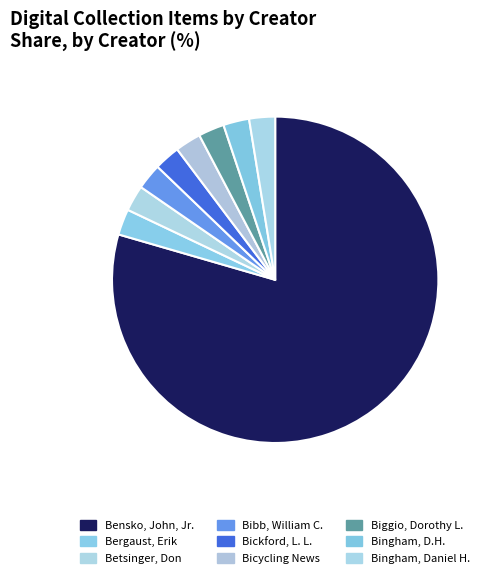

Between Bensko, John, Jr. and Betsinger, Don, which is larger?

Bensko, John, Jr.